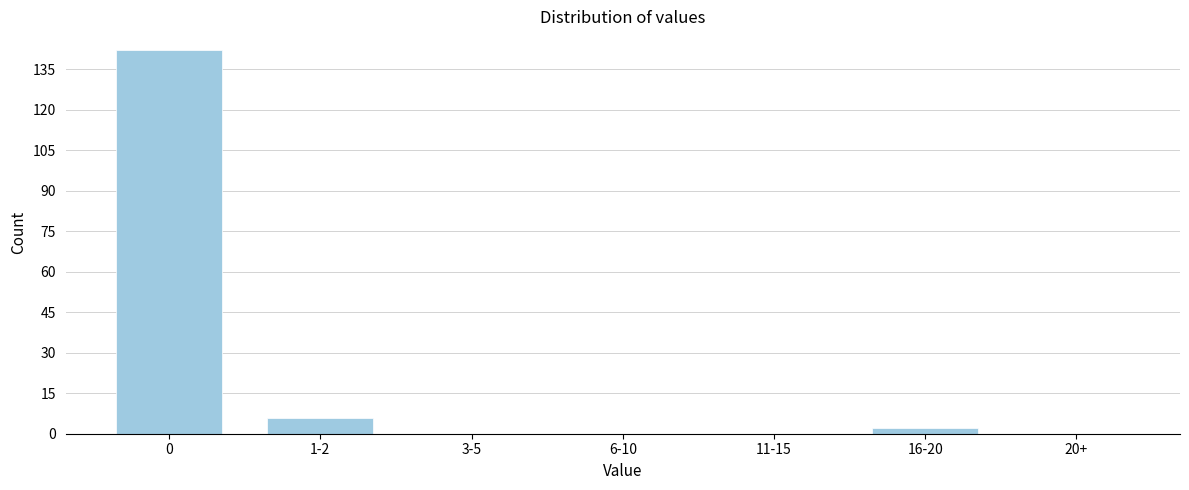

Reading left to right, list all the values displayed in this chart.

0=142	1-2=6	3-5=0	6-10=0	11-15=0	16-20=2	20+=0